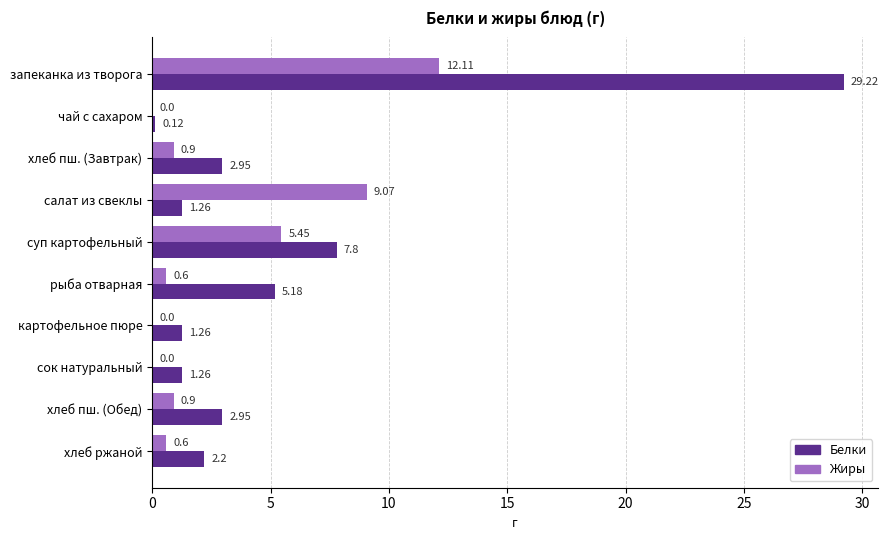

At which category does the chart reach its peak across all series?

запеканка из творога